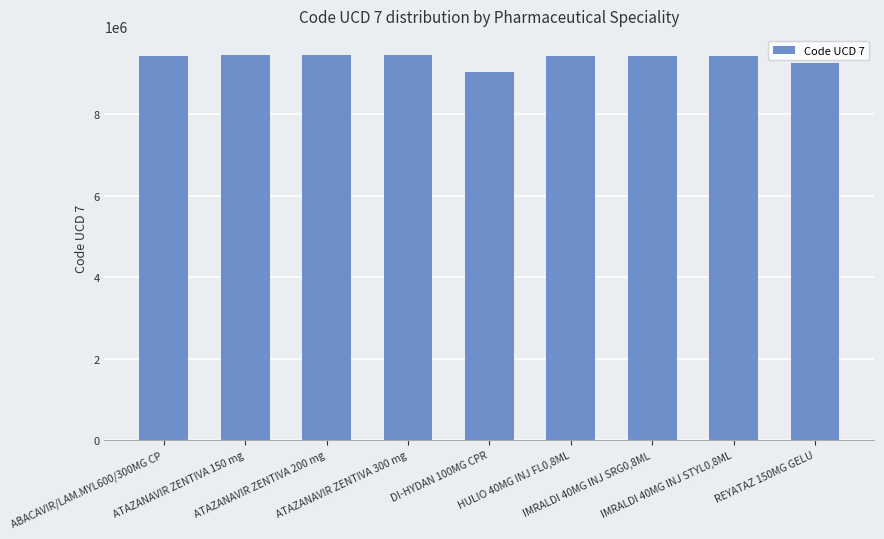

What is the value of the 1st bar from the left?

9423825